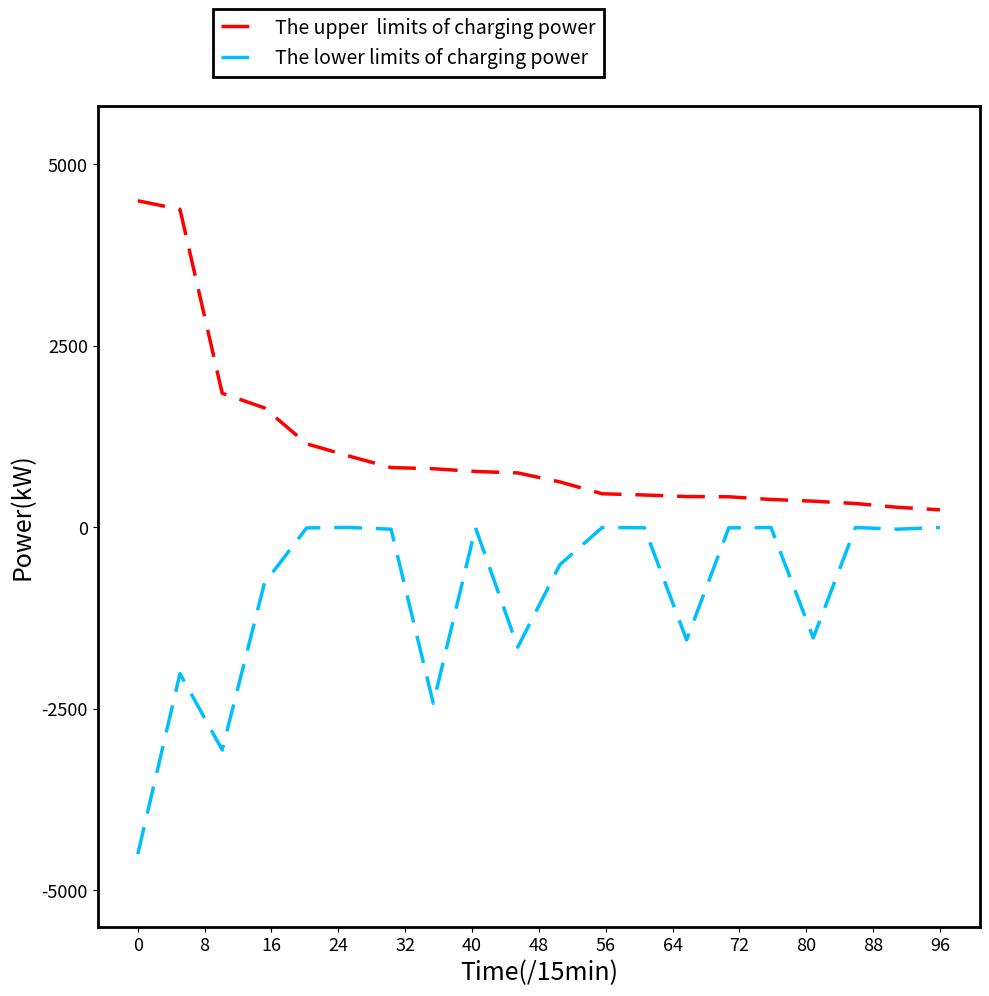

What is the greatest value displayed?

4500.0